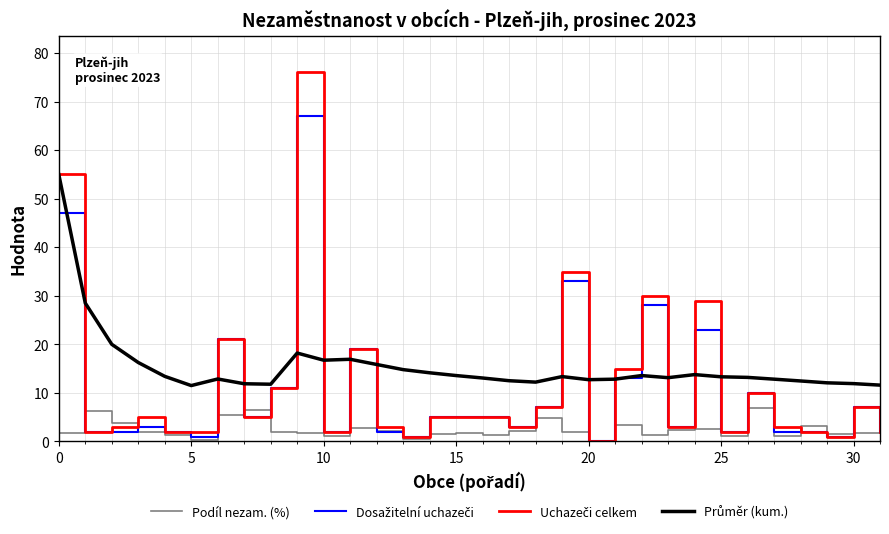

Does the chart have visible grid lines?

Yes